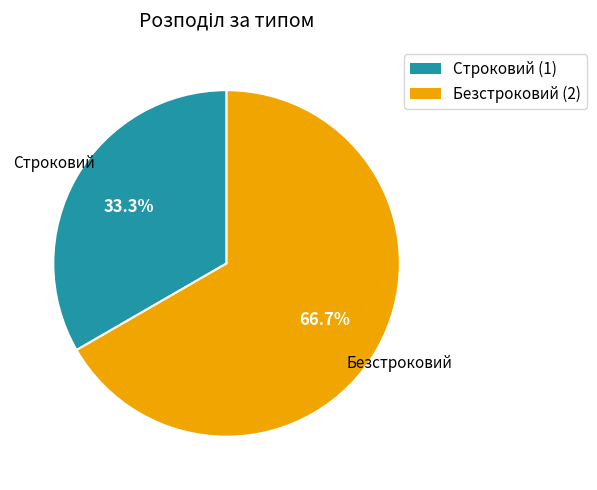

Approximately how many times larger is the value at Строковий compared to Безстроковий?

0.5